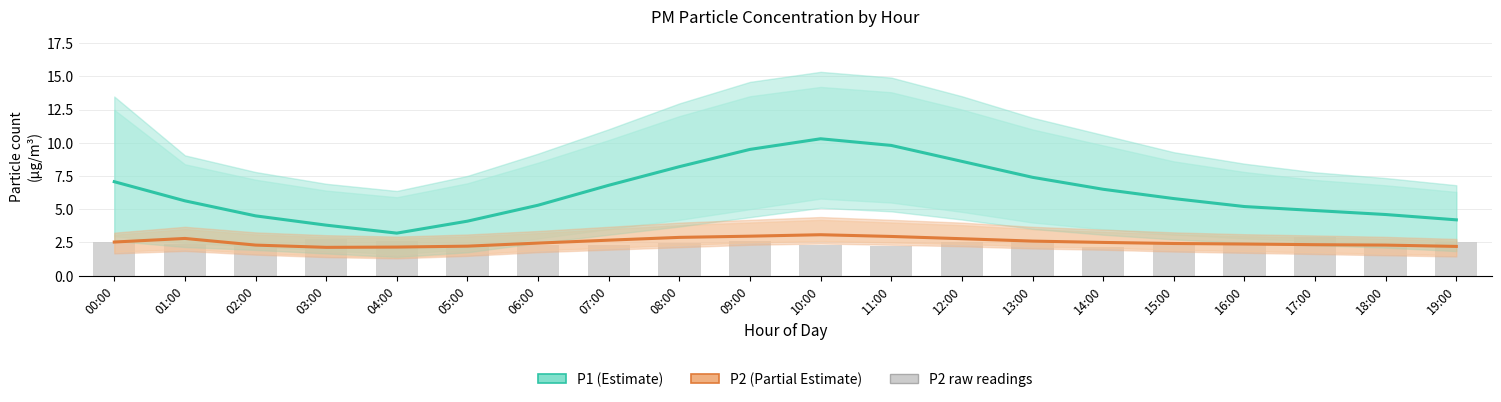

At how many categories does at least one series exceed 2?

20